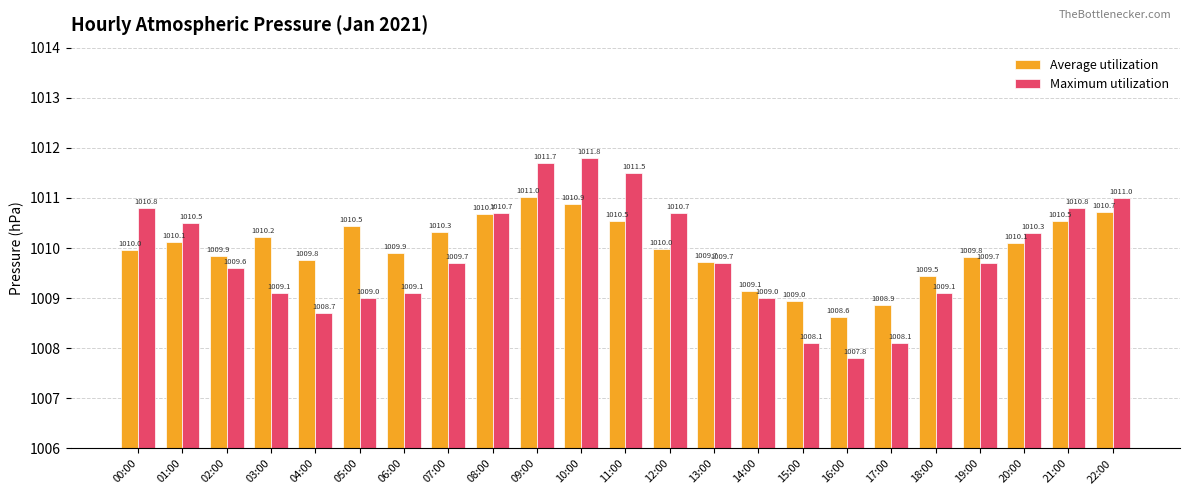

The Maximum utilization series shows 1810.5 at 00:00. True or false?

False